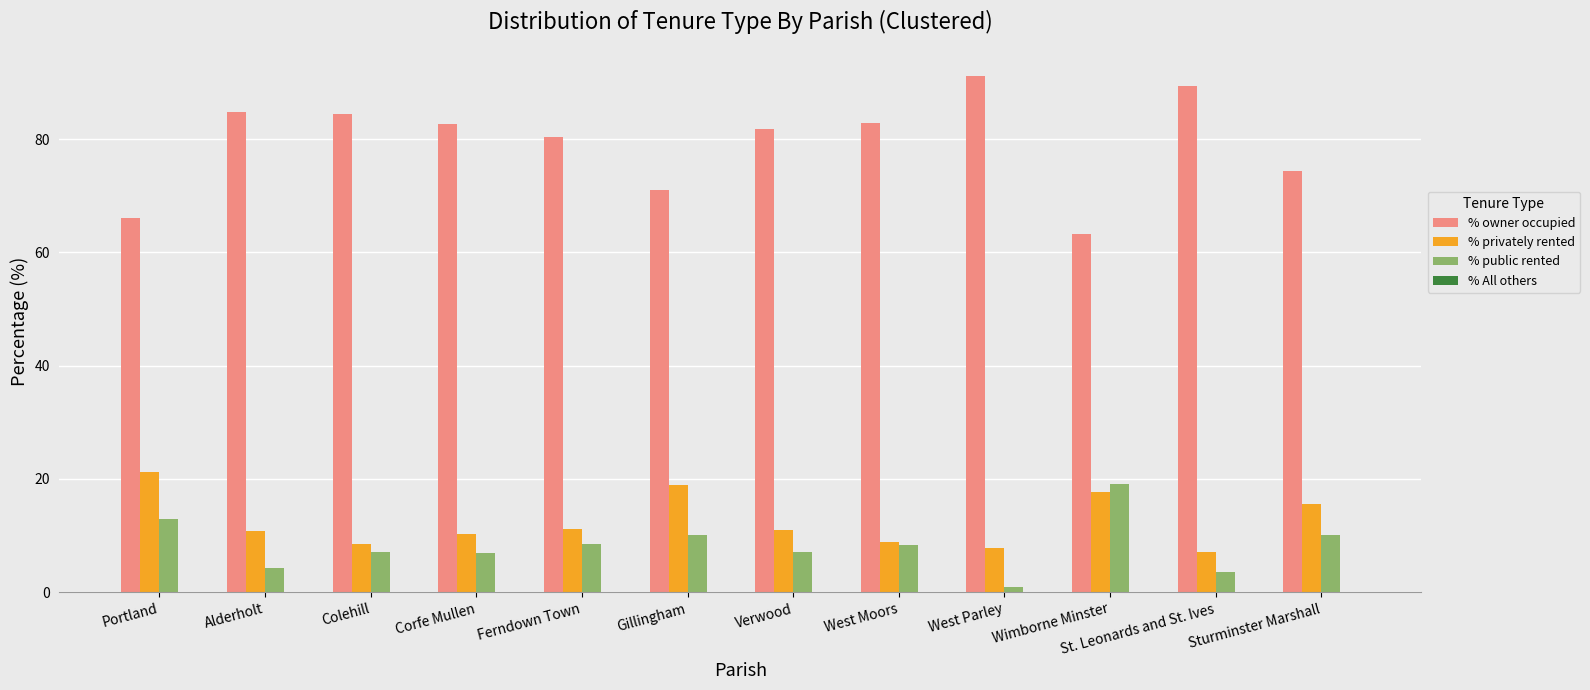

Which series has the largest total across all categories?

% owner occupied